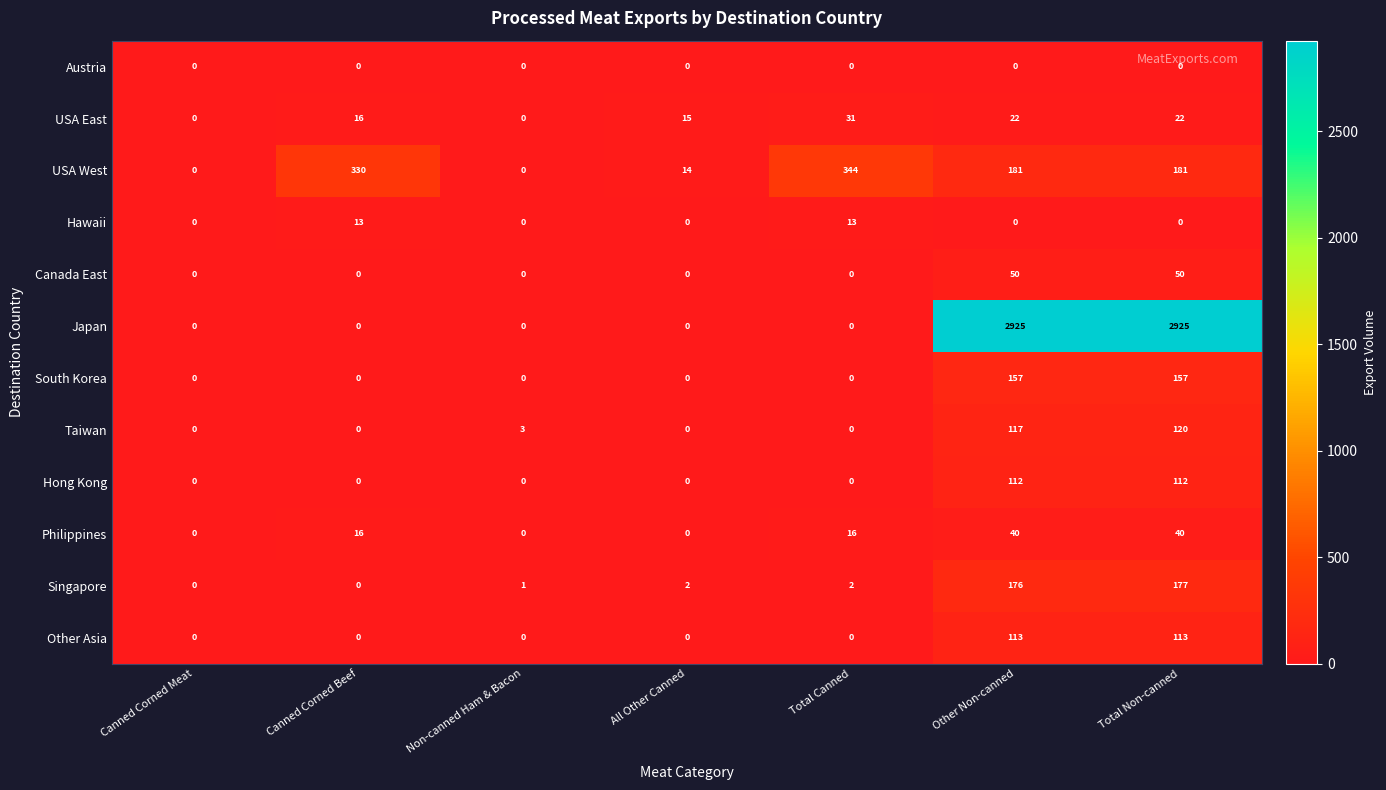

How many data points does each series have?

7